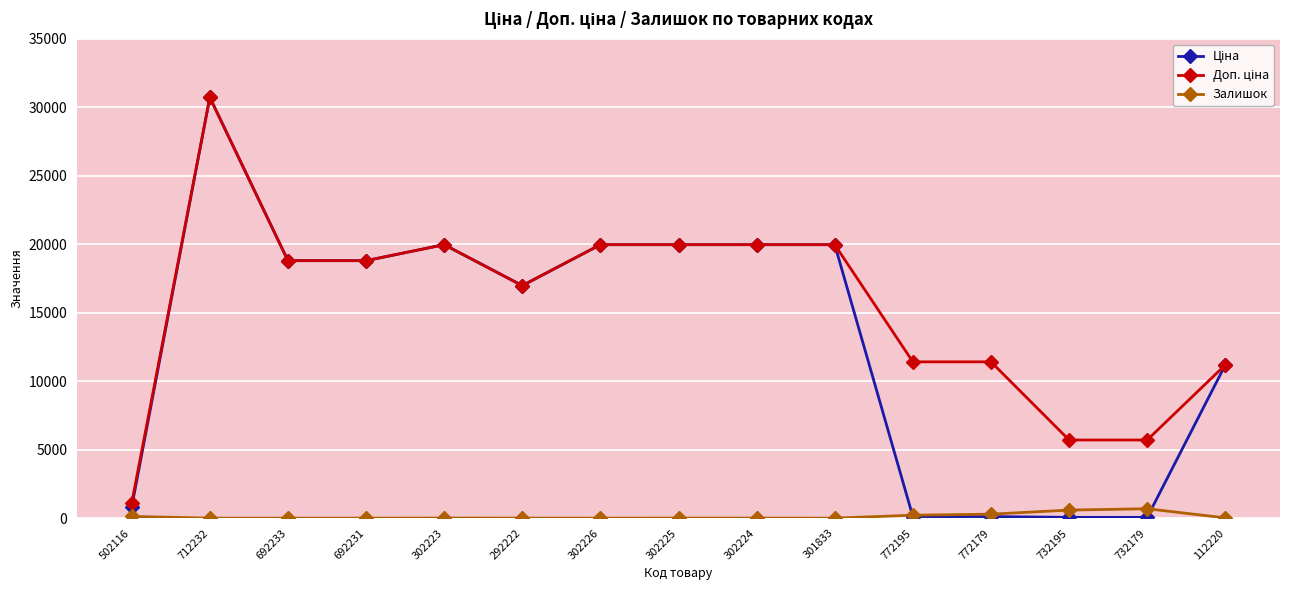

What position from the left is 732179?

14